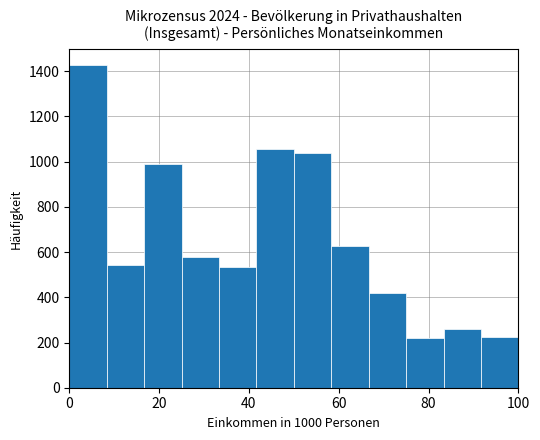

What is the height of the bar covering 16 to 26 on the x-axis? Neither the bar edges nor the heights are printed on the chart, so give them approximately, as read against the axes.

980